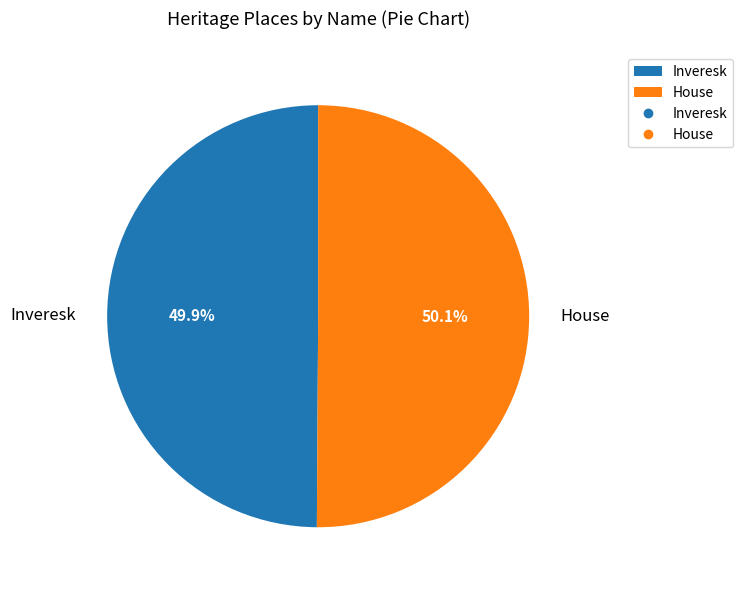

True or false: Inveresk accounts for 50% of the total.

True